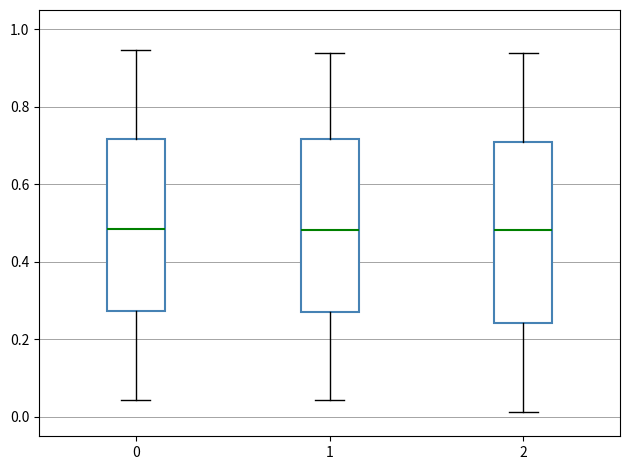

Where does the lower whisker of the box at x = 2 end on the y-axis? The values are not printed on the chart, so give them approximately, as read against the axis.

0.02